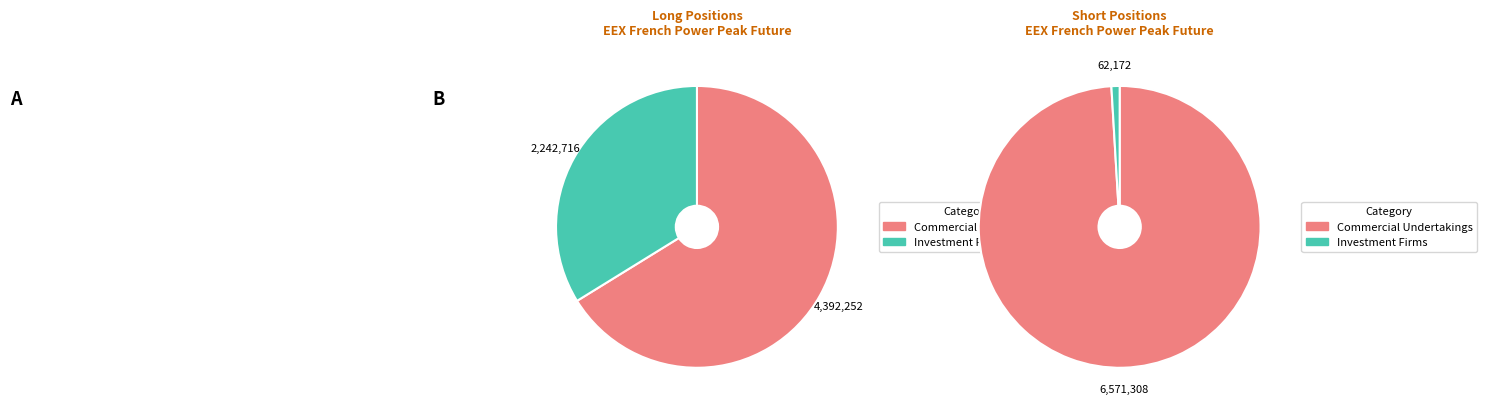

Which series has the widest spread of values?

Short